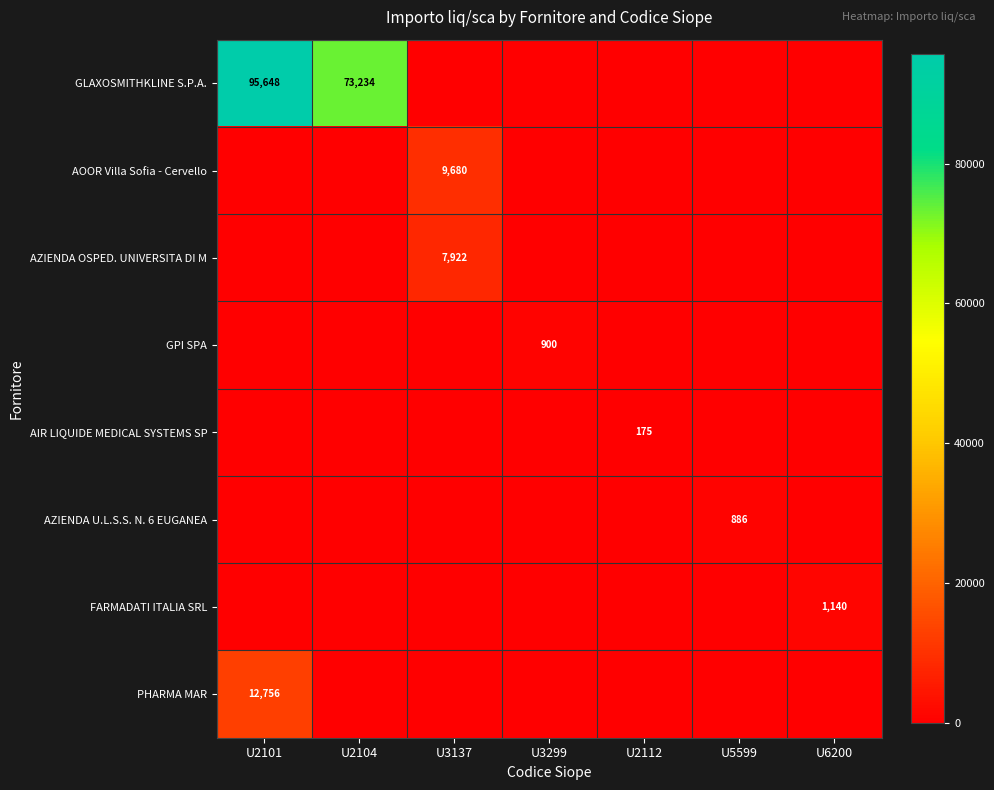

What is the sum of the FARMADATI ITALIA SRL values at U6200 and U3137?

1140.0